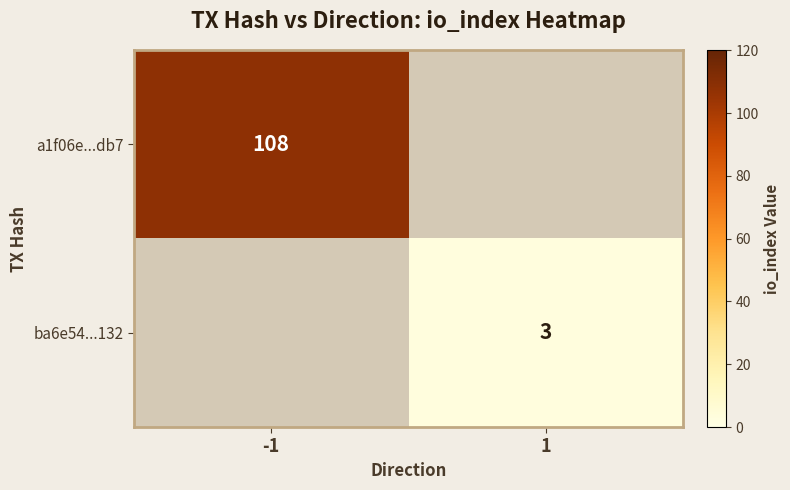

The value of a1f06e...db7 at -1 is 108. True or false?

True